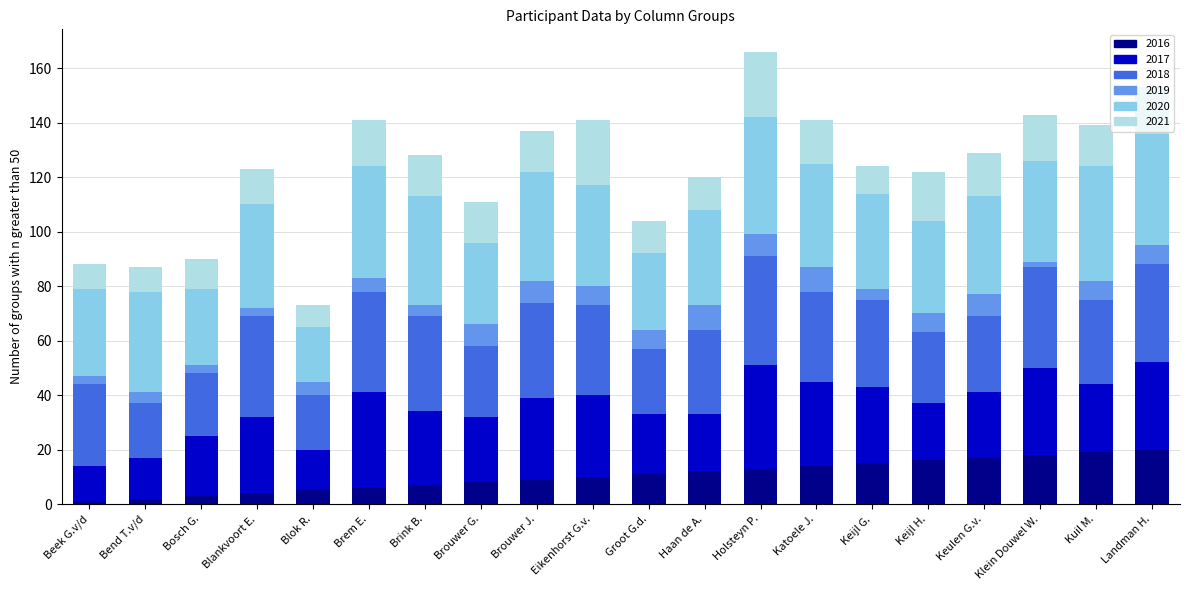

What is the total value across all series at Keulen G.v.?

129